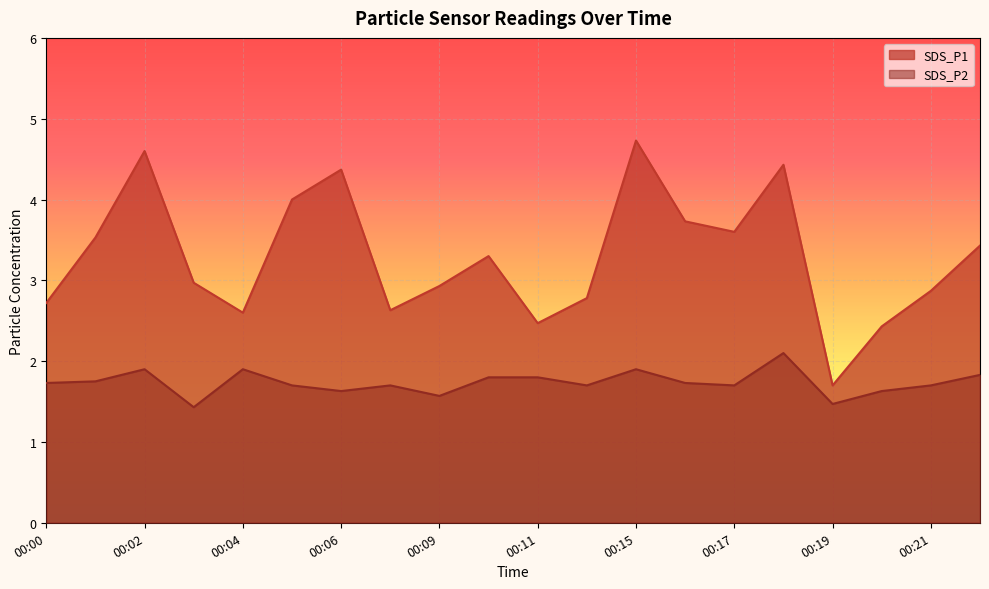

At how many categories does at least one series exceed 2?

19